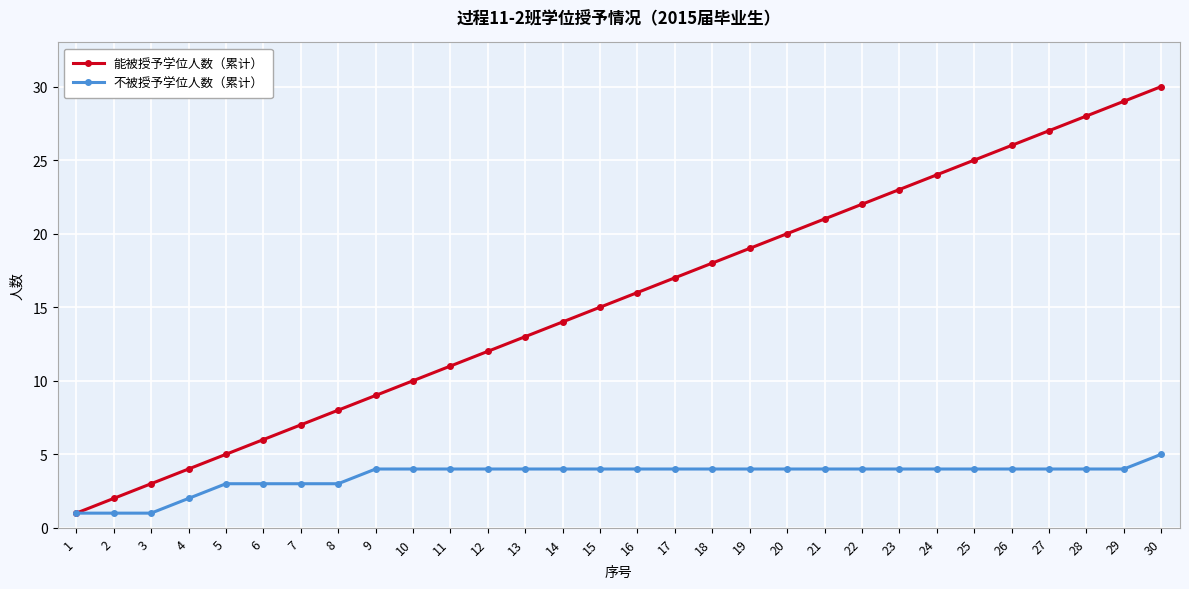

At which category is the sum across all series the highest?

30